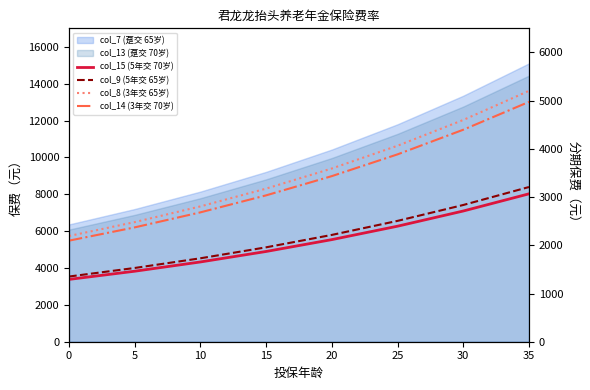

What is the value of the col_8 (3年交 65岁) point at the 6th from the left?

4065.2